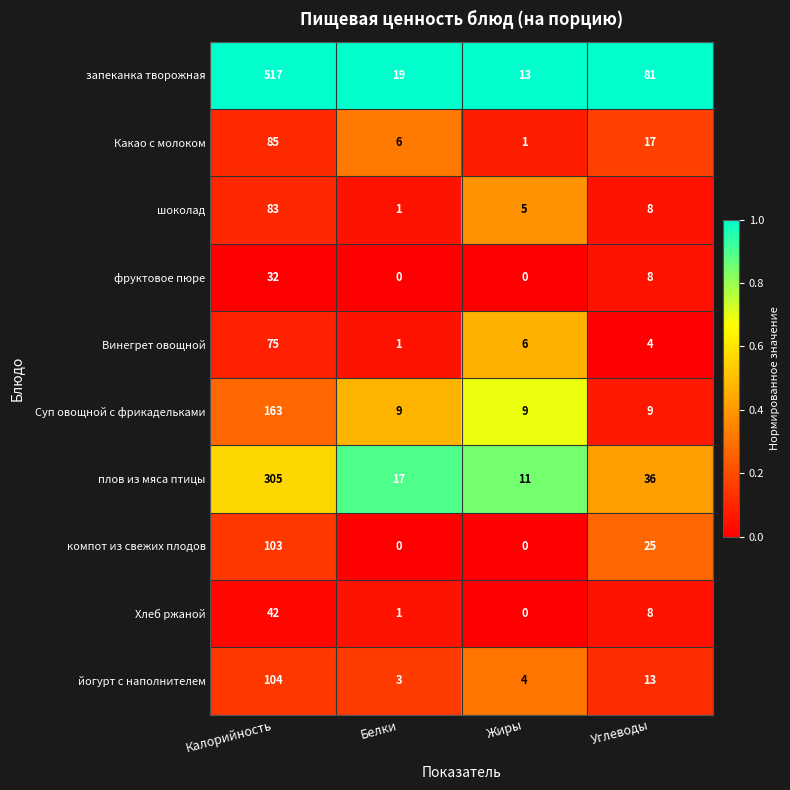

At how many categories does at least one series exceed 0?

4